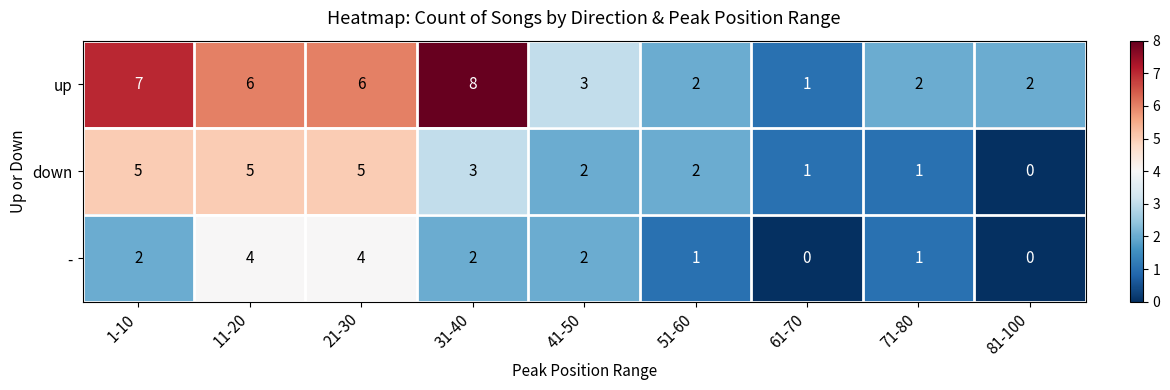

Which category has the highest value across all series?

31-40